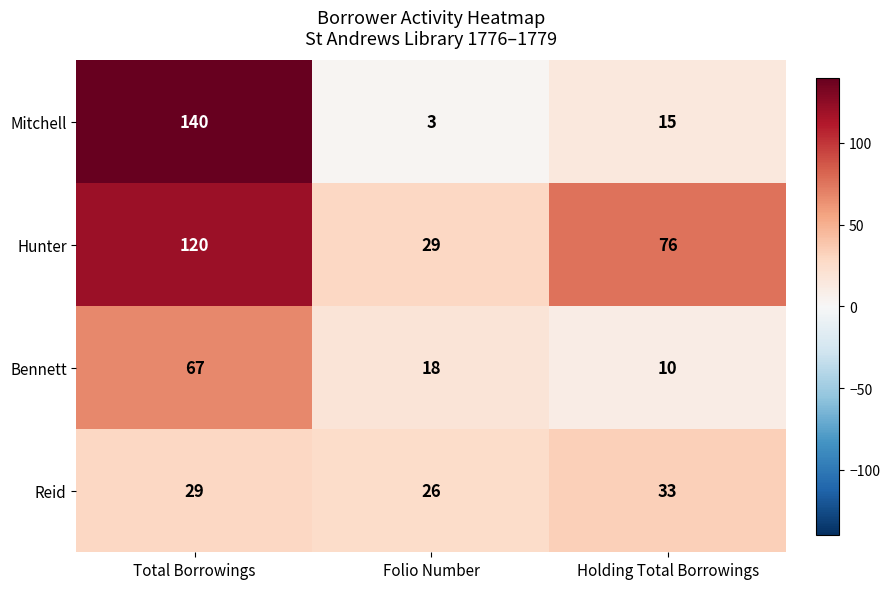

What is the difference between the Reid values at Total Borrowings and Holding Total Borrowings?

4